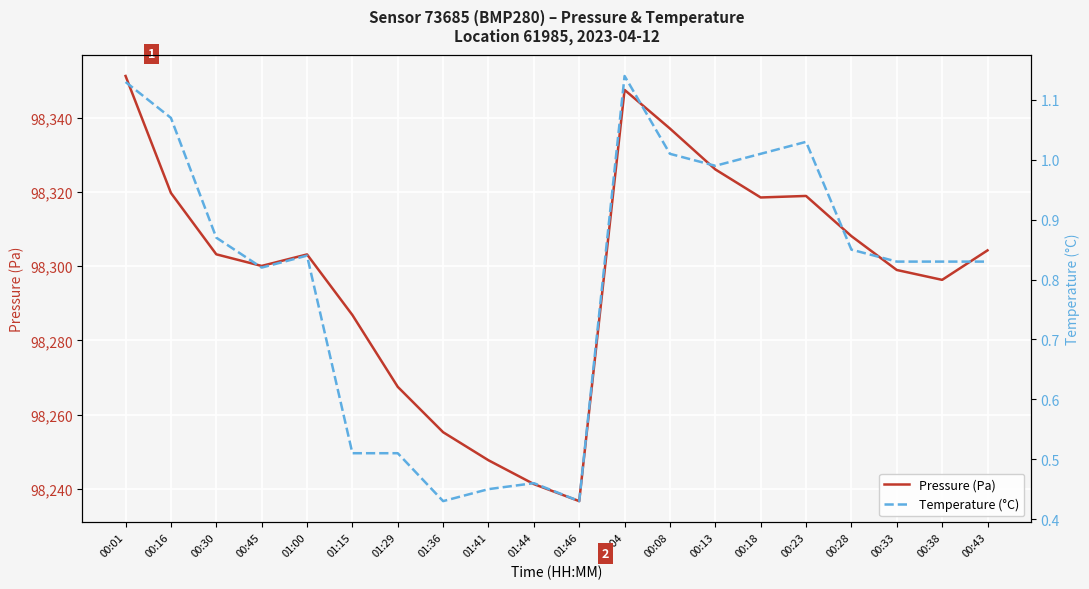

Rank the series by their maximum value, from lowest to highest.

Temperature (°C), Pressure (Pa)